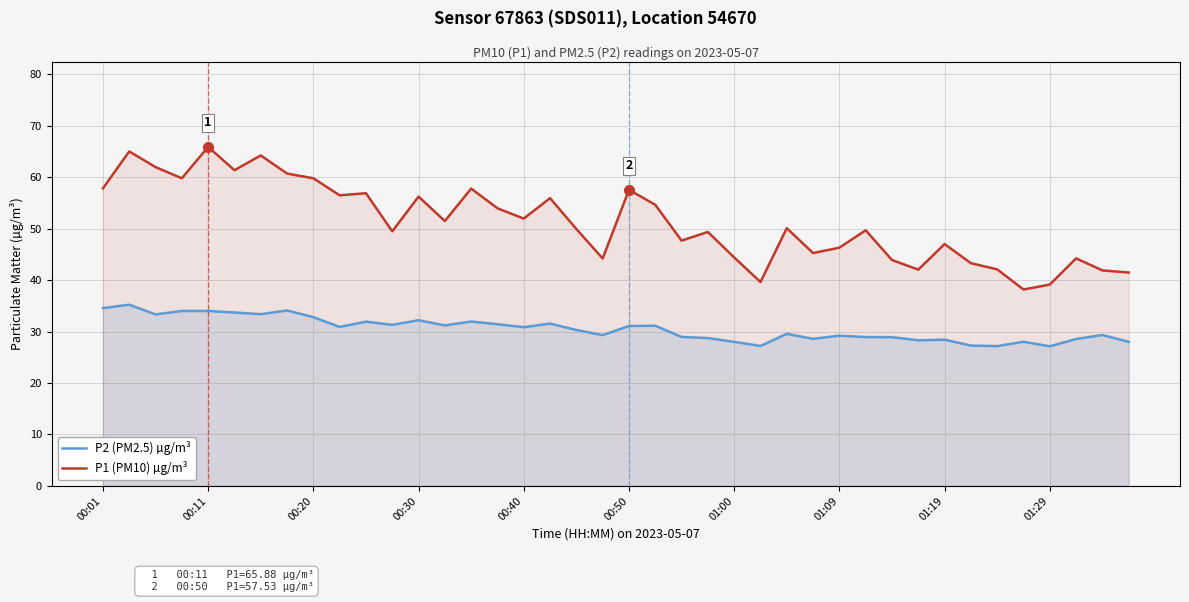

Does the chart display data point markers on the line(s)?

No